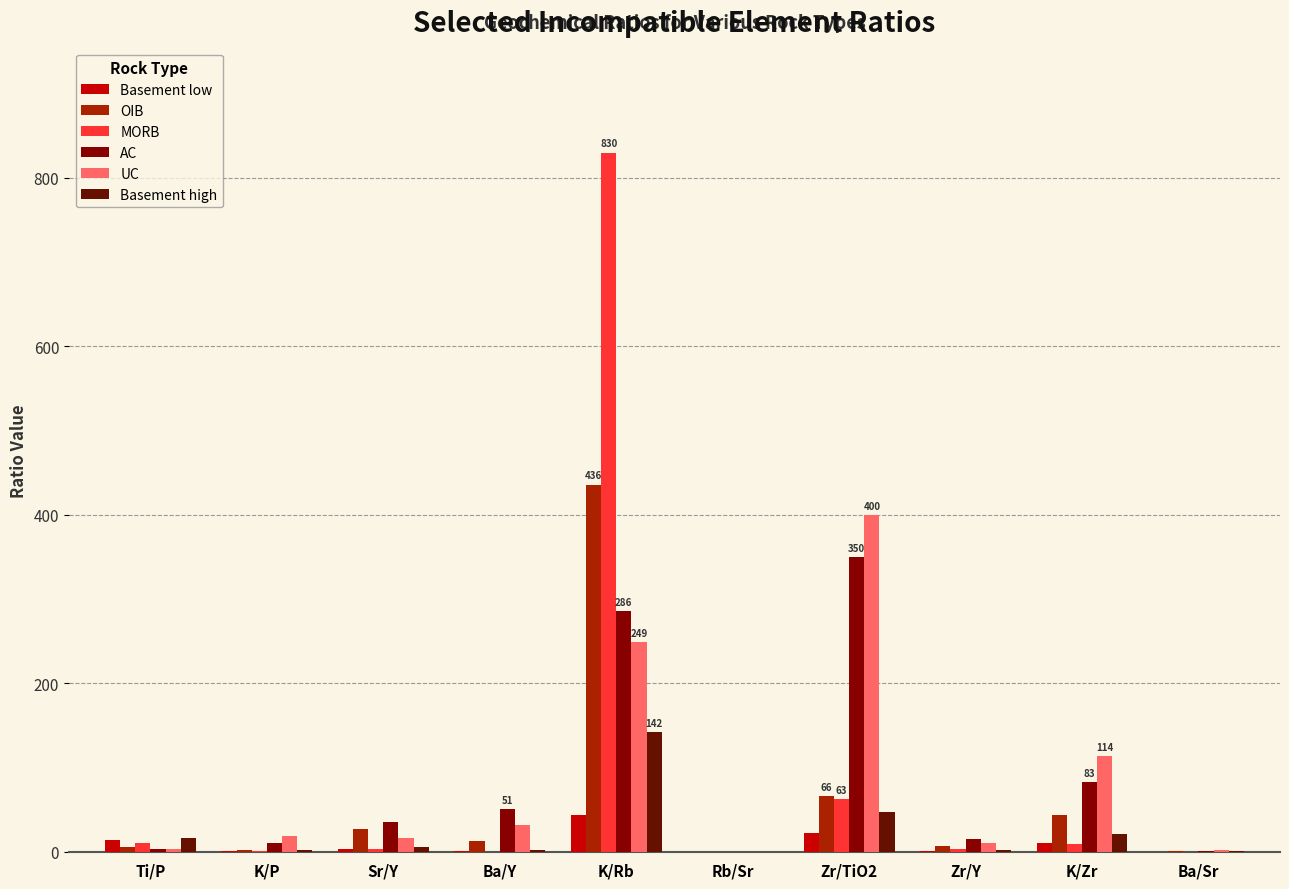

Which series has the largest range (max minus min)?

MORB